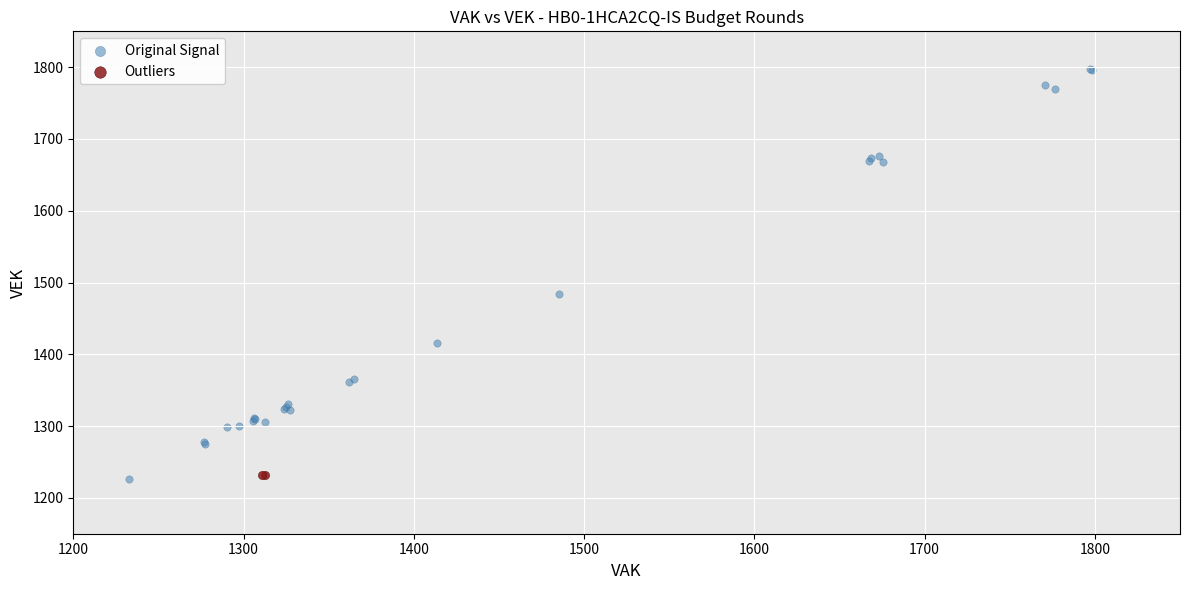

What are all the series names shown in the legend?

Original Signal, Outliers